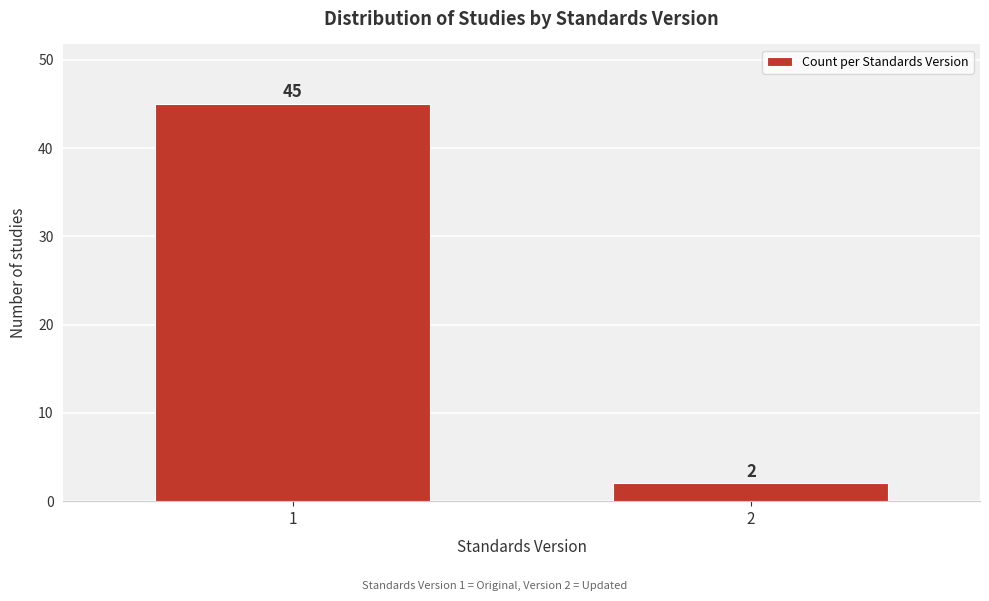

Reading right to left, transcribe all the data shown in this chart.

2	45